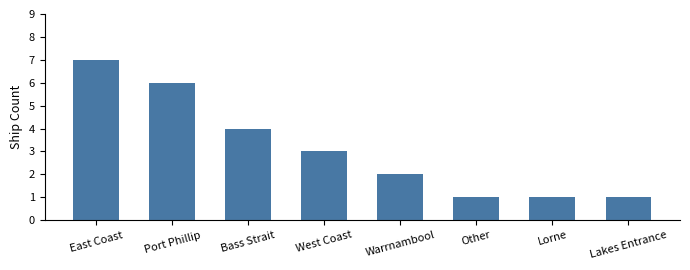

What is the maximum value shown in the chart?

7